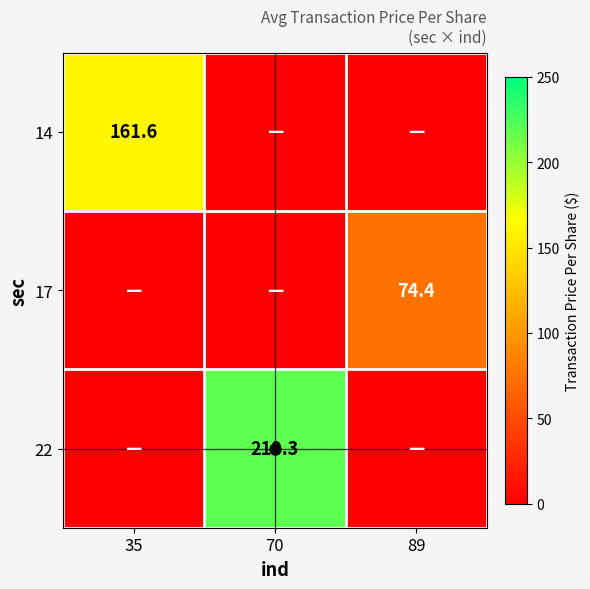

Which series has the largest total across all categories?

22